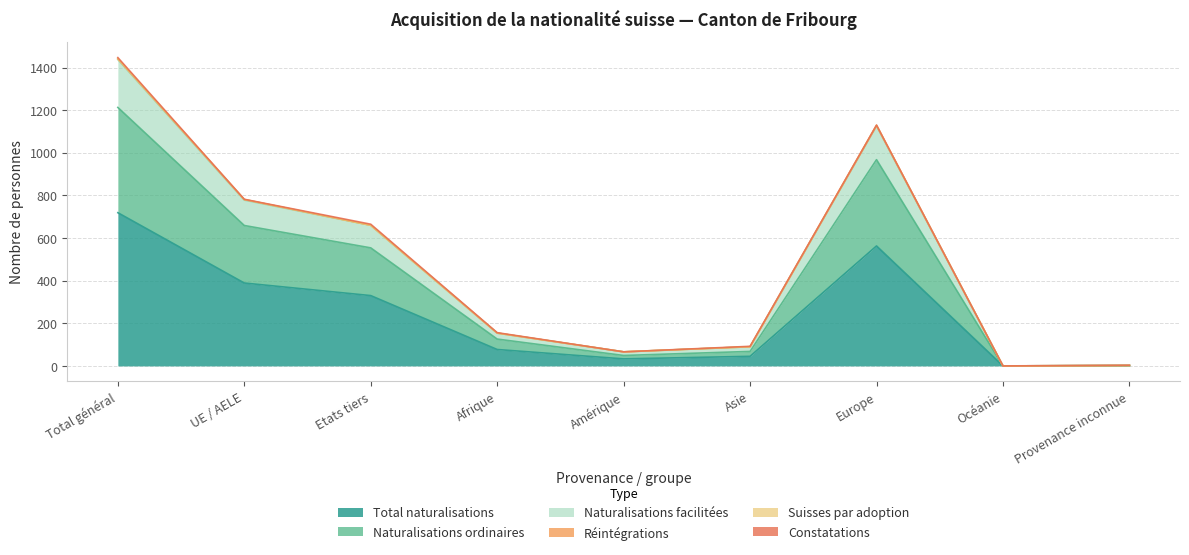

Is it true that Total naturalisations equals 563 at Europe?

True